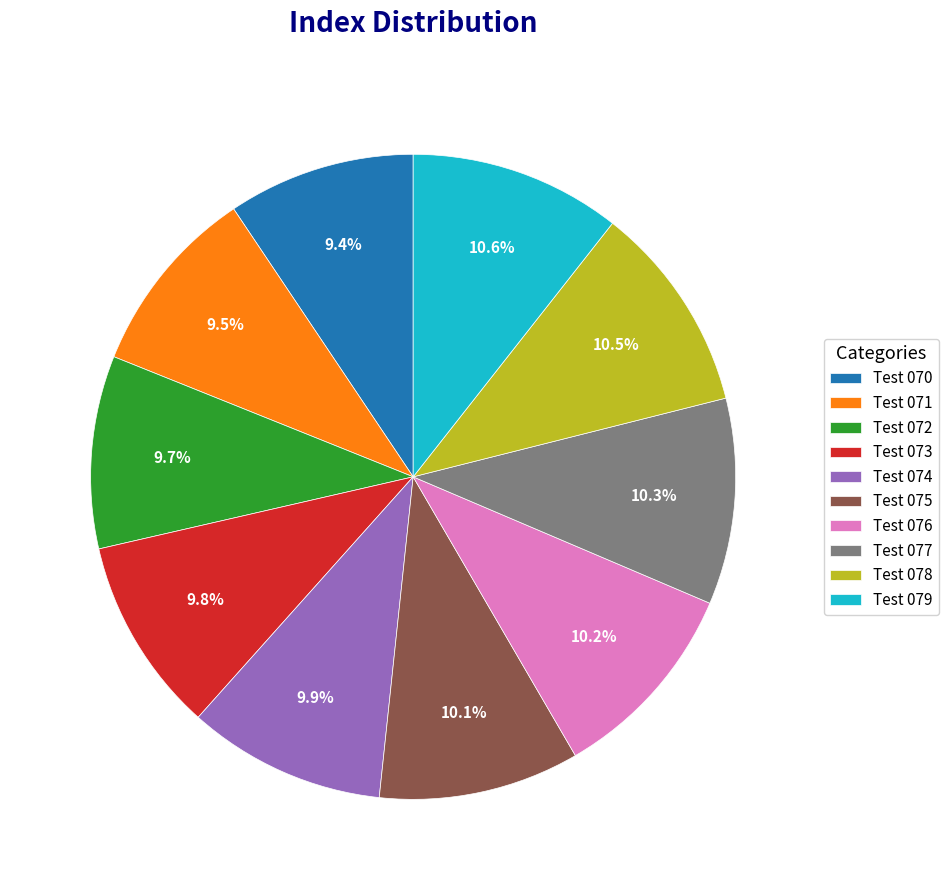

Approximately how many times larger is the value at Test 078 compared to Test 073?

1.1